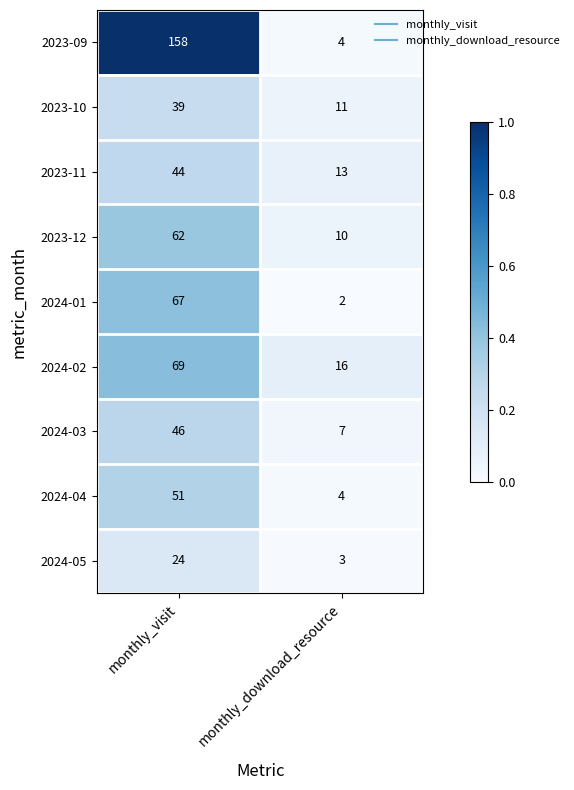

What is the difference between the maximum and minimum values in the 2023-09 series?

154